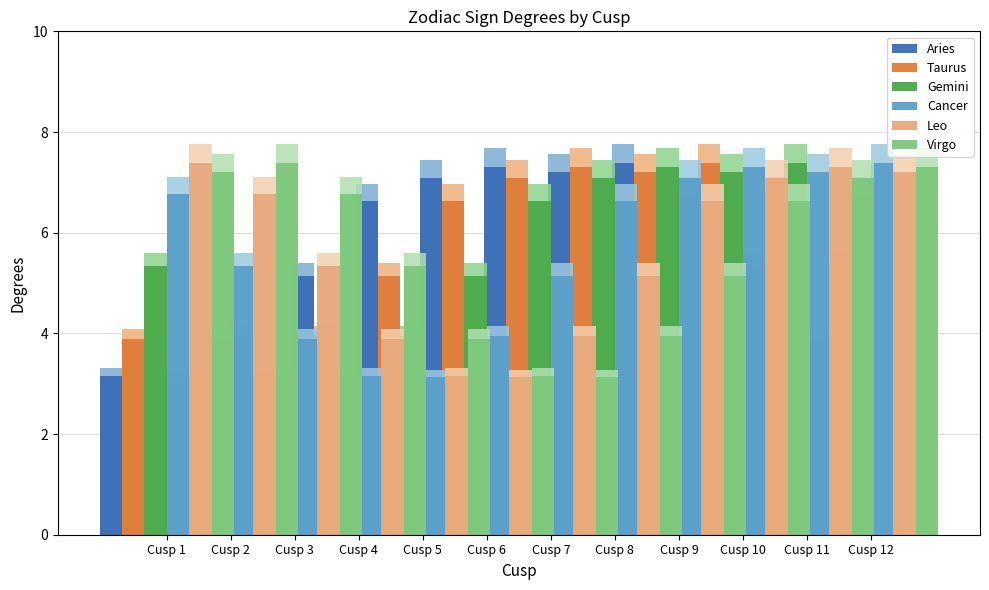

Between Cusp 1 and Cusp 3, which series saw the biggest shift?

Cancer